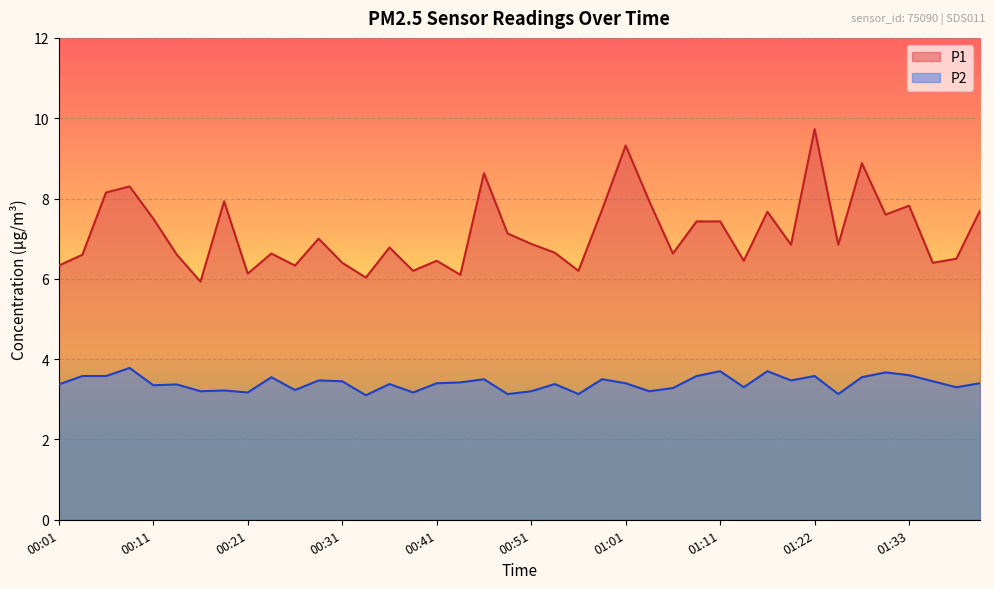

What position from the left is 01:03?

26